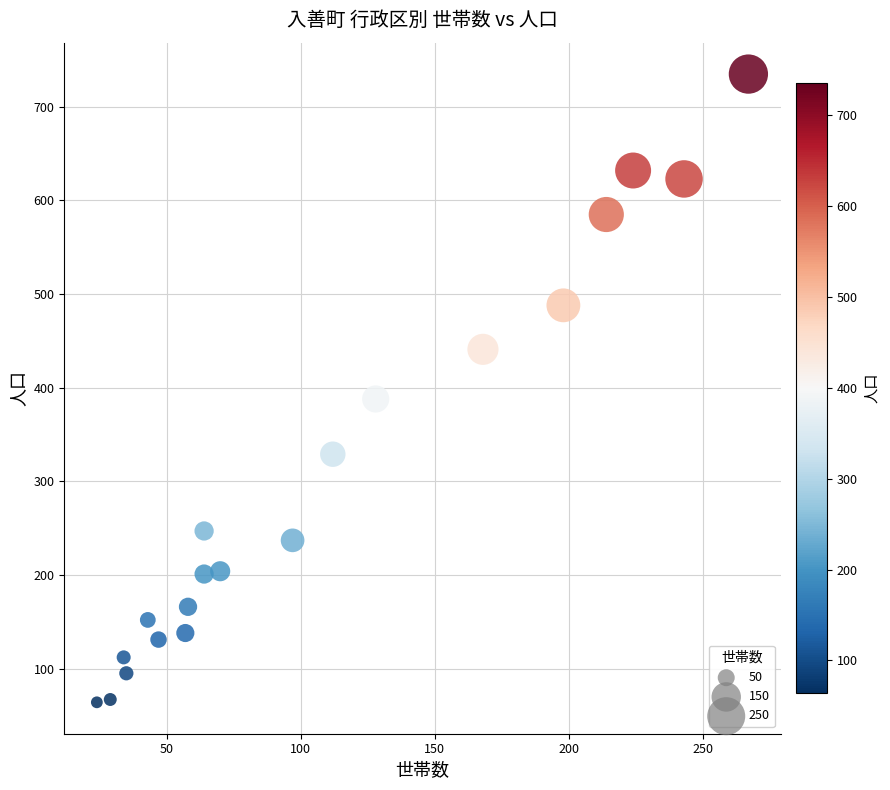

What is the range of X values (max minus min)?

243